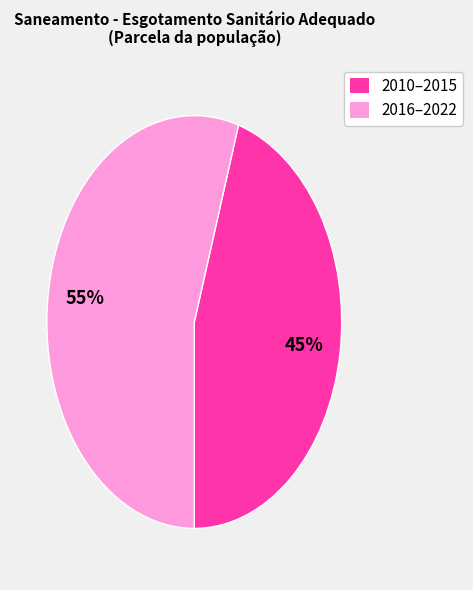

How many slices are in this pie chart?

2